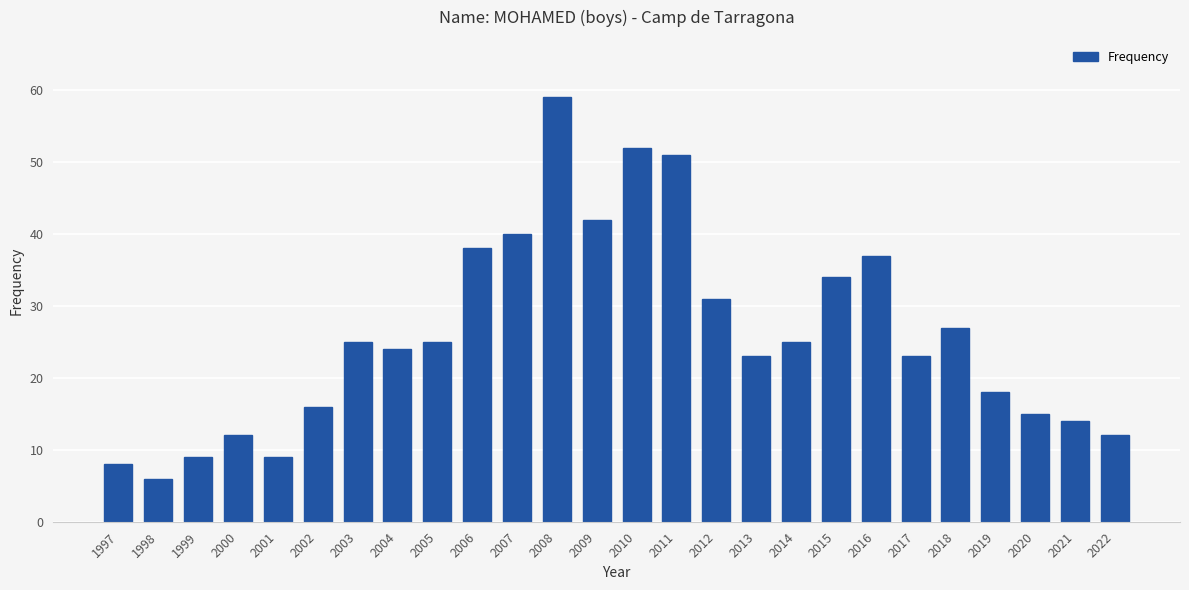

What is the difference between the second highest and second lowest values?

44